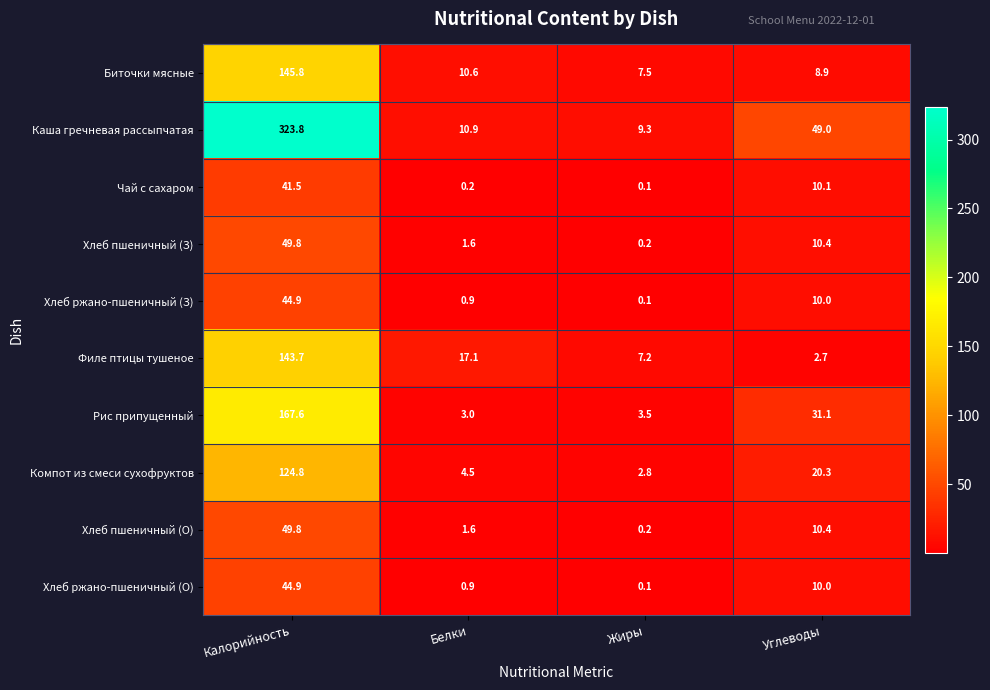

At how many categories does at least one series exceed 243?

1